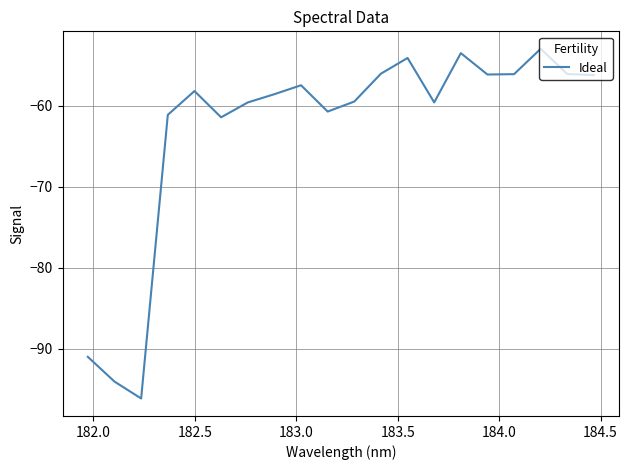

What is the smallest value displayed?

-96.1